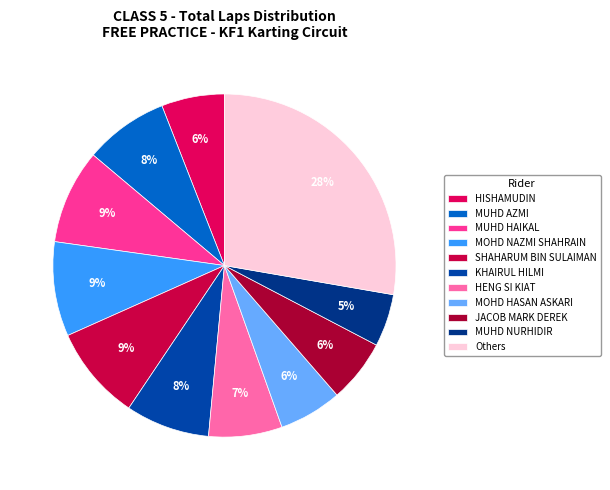

To the nearest percent, what portion does HISHAMUDIN represent?

6%